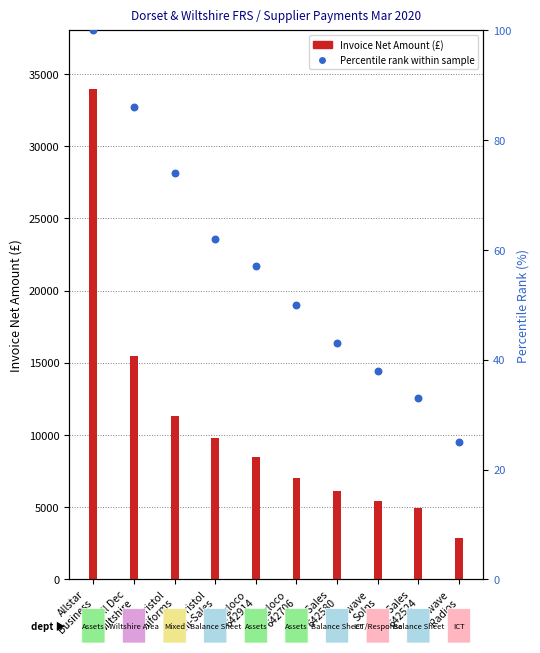

Which series reaches the maximum Y coordinate?

Invoice Net Amount (£)